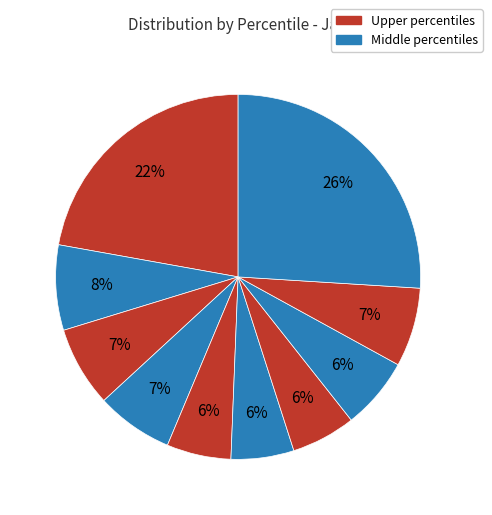

How many segments does this pie chart have?

10